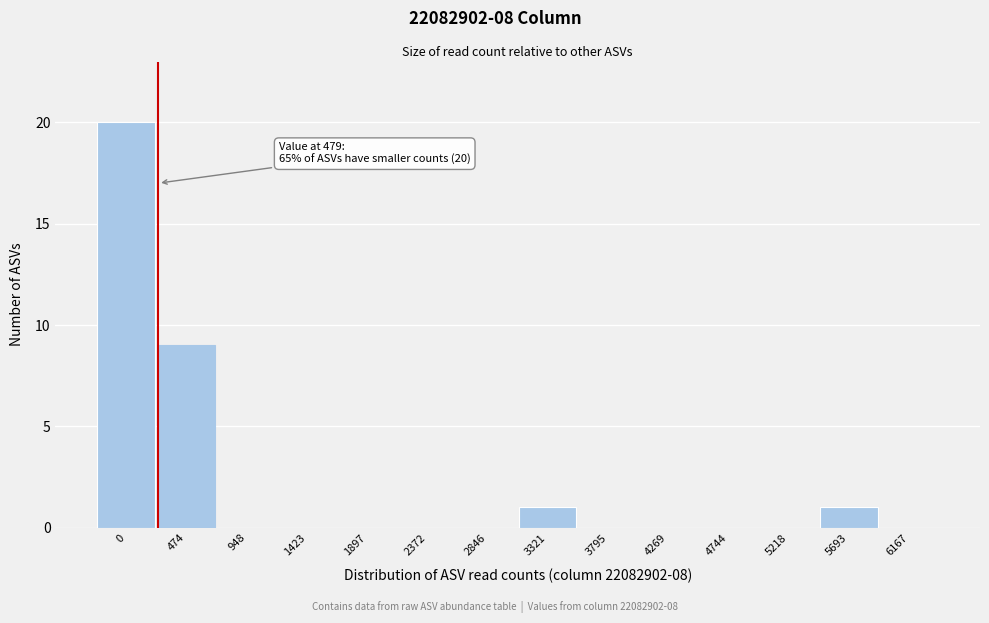

Reading left to right, list all the values displayed in this chart.

0=20	474=9	948=0	1423=0	1897=0	2372=0	2846=0	3321=1	3795=0	4269=0	4744=0	5218=0	5693=1	6167=0